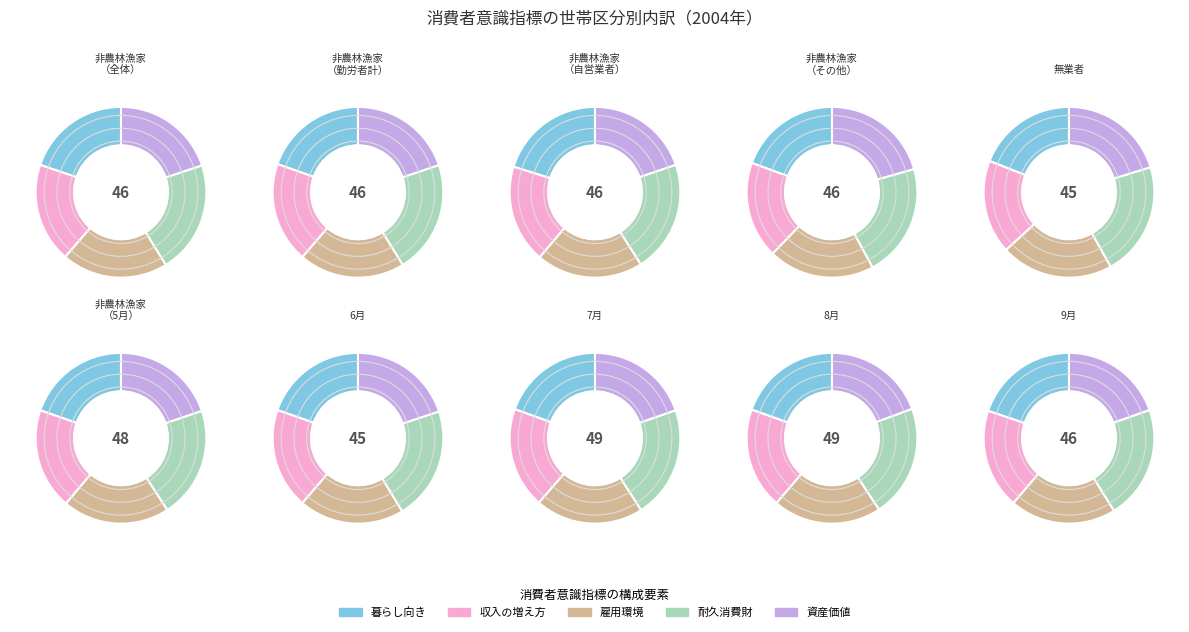

Is it true that 非農林漁家（勤労者計） is 20% of the pie?

True